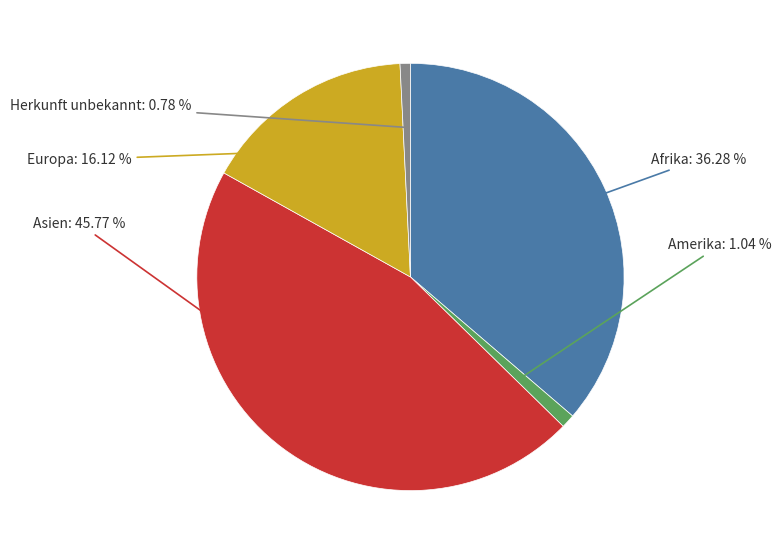

Does Amerika account for over 50% of the chart?

No